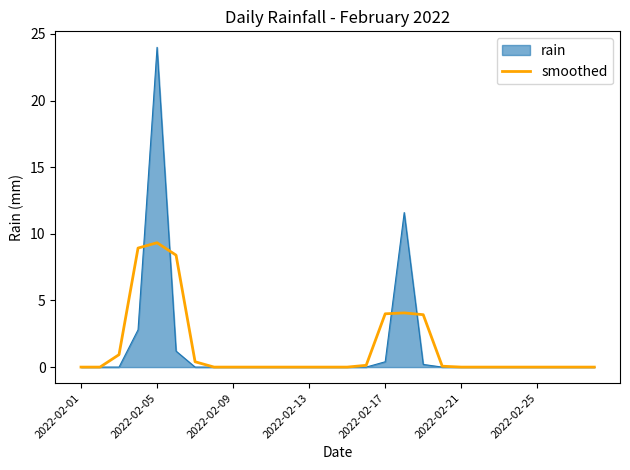

What is the maximum value for smoothed?

9.3